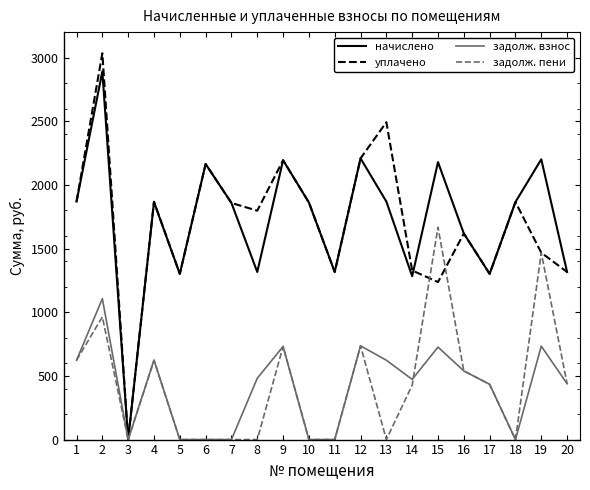

What are all the series names shown in the legend?

начислено, уплачено, задолж. взнос, задолж. пени